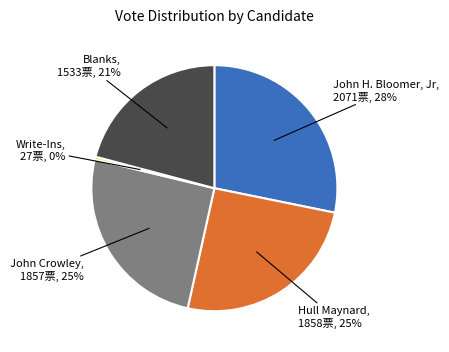

To the nearest percent, what is the average slice percentage?

20%